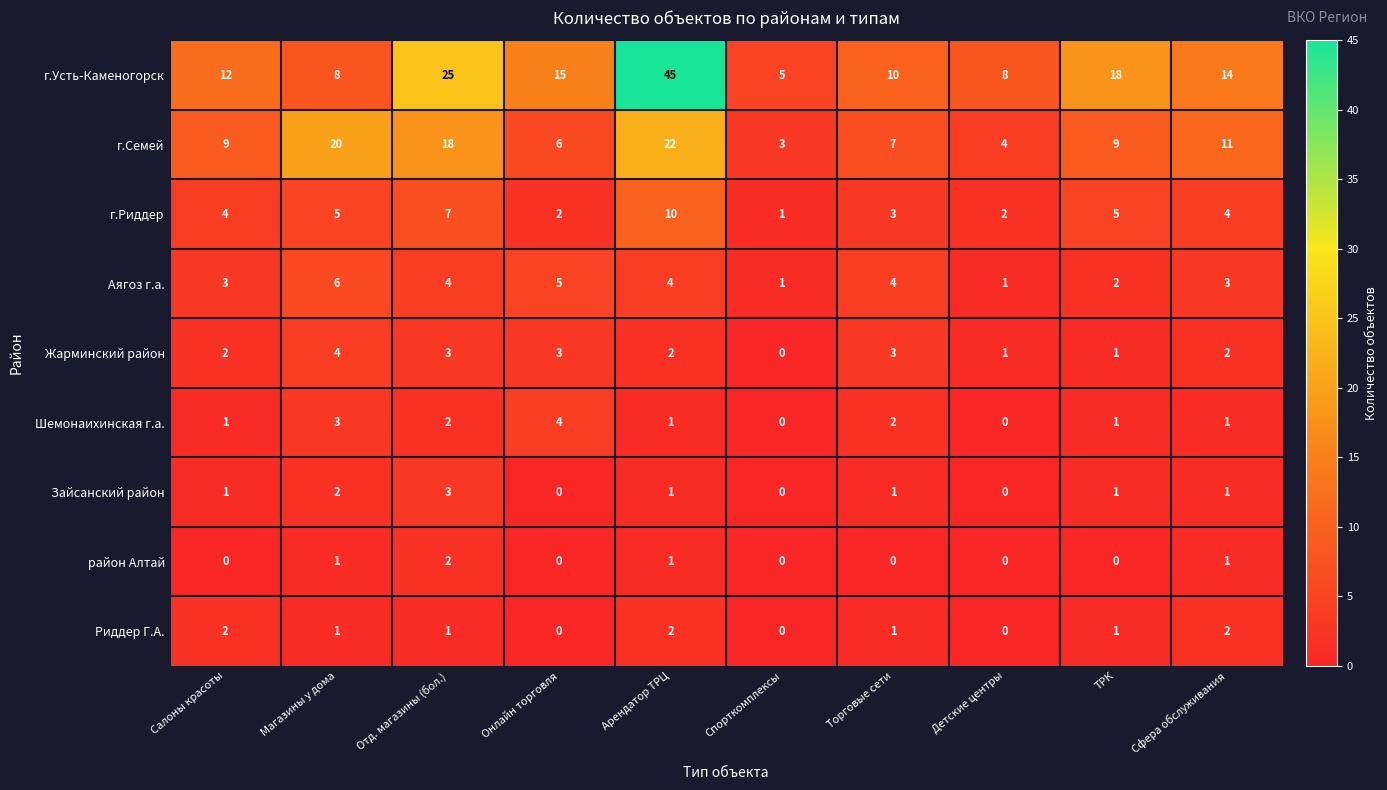

Which series has the largest range (max minus min)?

г.Усть-Каменогорск